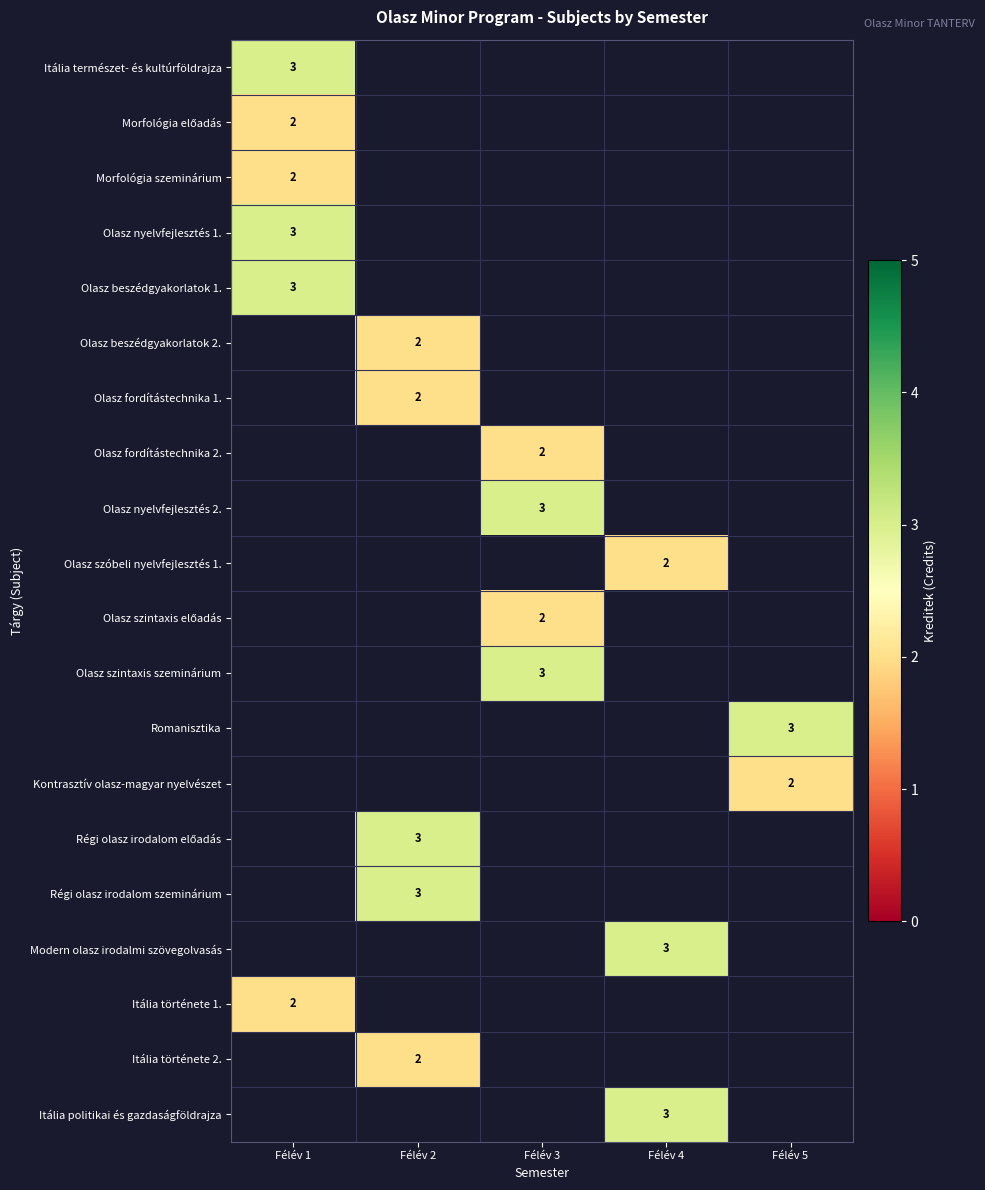

The Olasz fordítástechnika 1. series shows 1 at Félév 2. True or false?

False